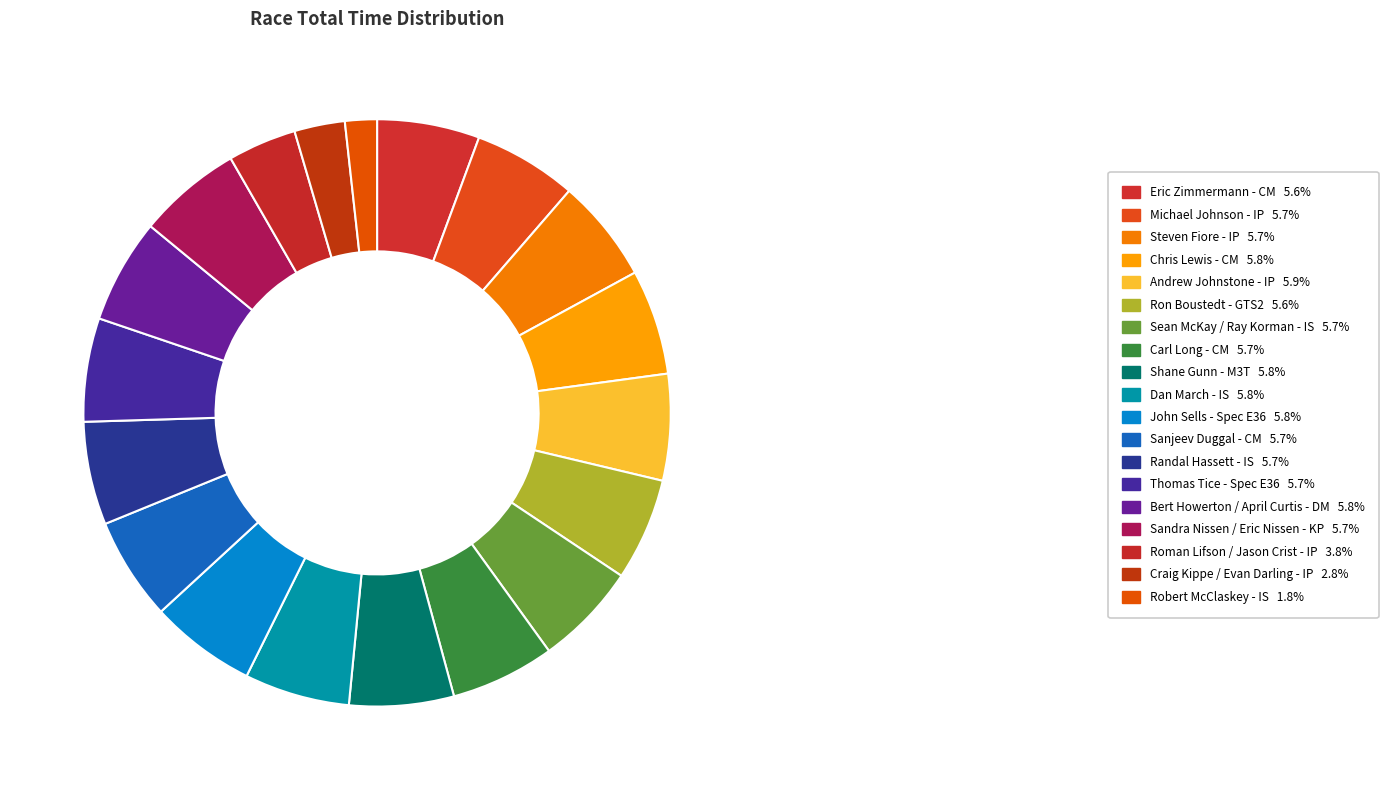

The Chris Lewis - CM slice represents 6% of the pie. True or false?

True